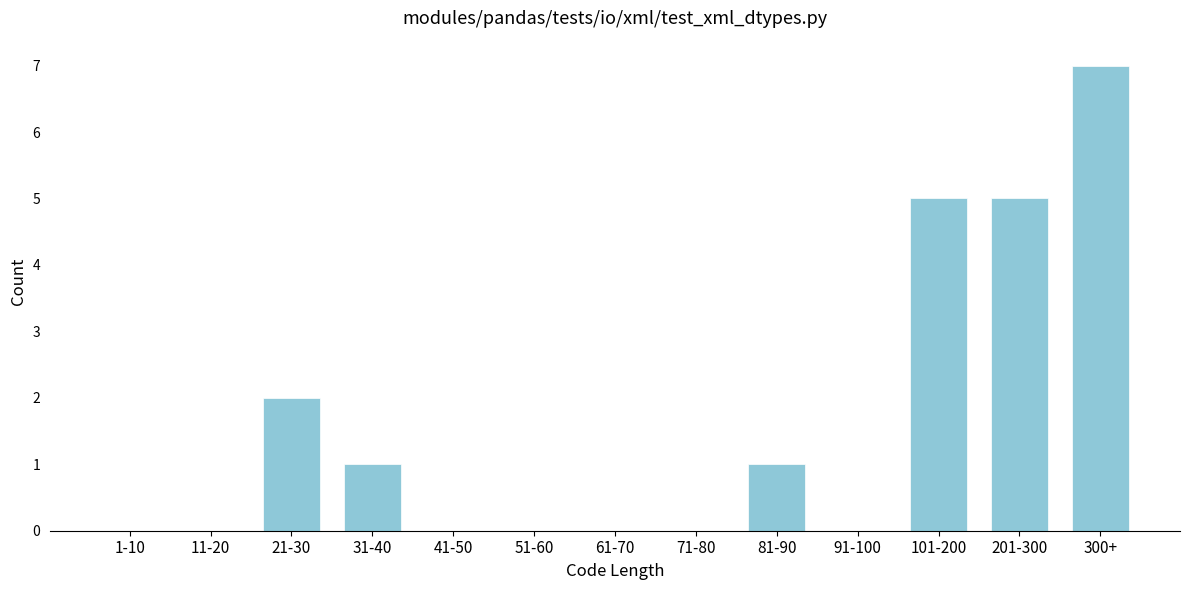

Reading left to right, what are all the values shown in this chart?

1-10=0	11-20=0	21-30=2	31-40=1	41-50=0	51-60=0	61-70=0	71-80=0	81-90=1	91-100=0	101-200=5	201-300=5	300+=7